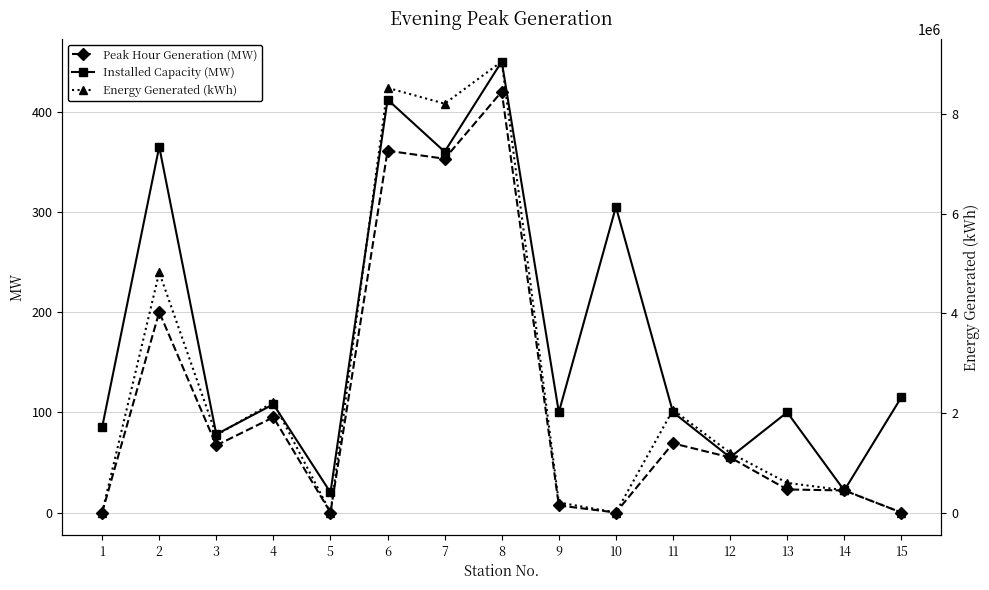

How many series are shown in this chart?

3